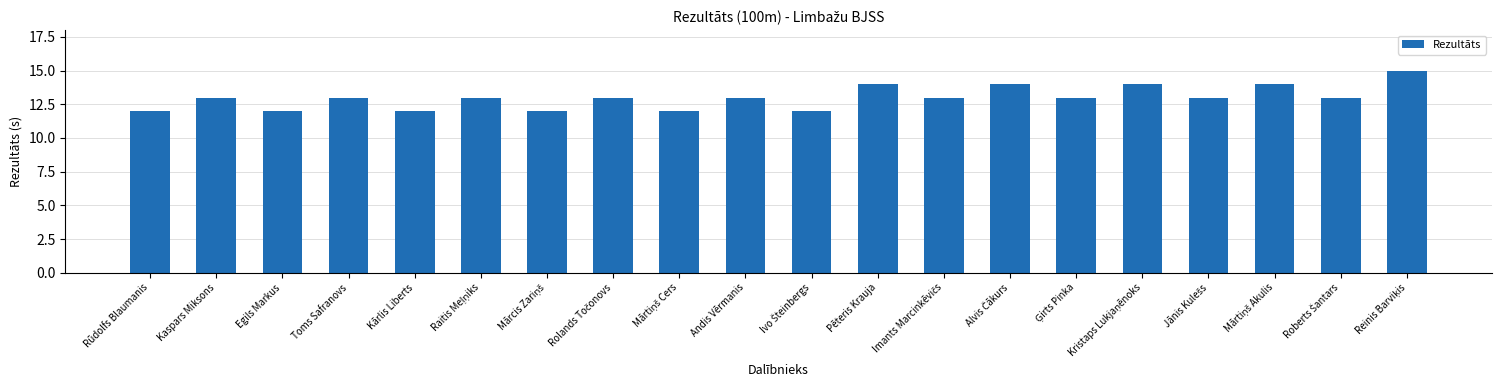

What is the label of the 12th bar from the left?

Pēteris Krauja